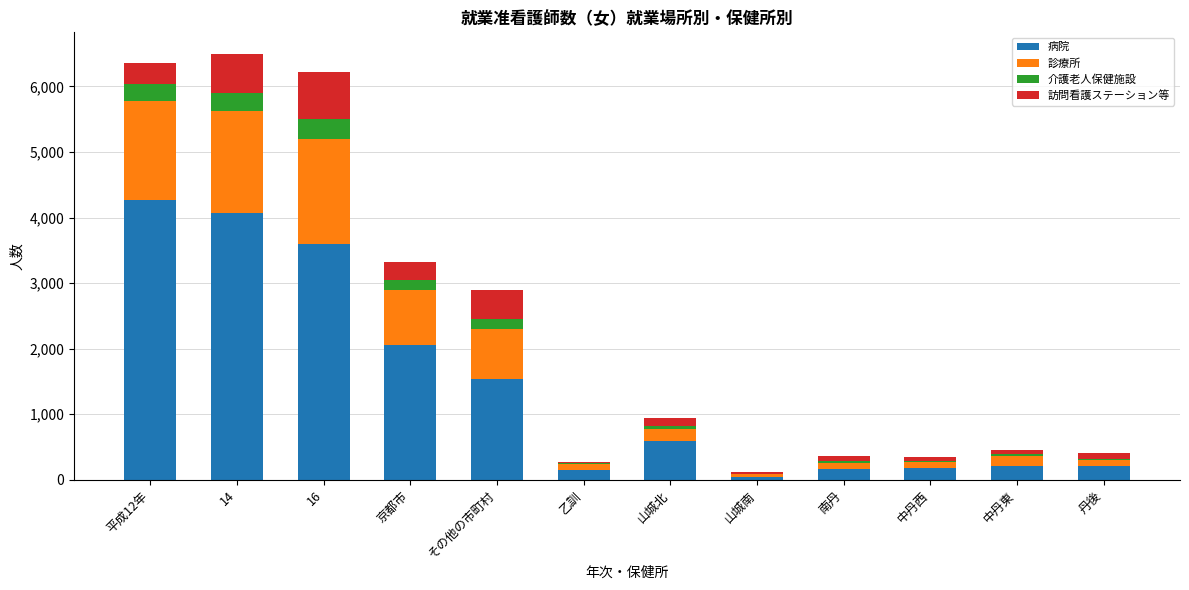

Where is 病院 nearest to the value 2150?

京都市